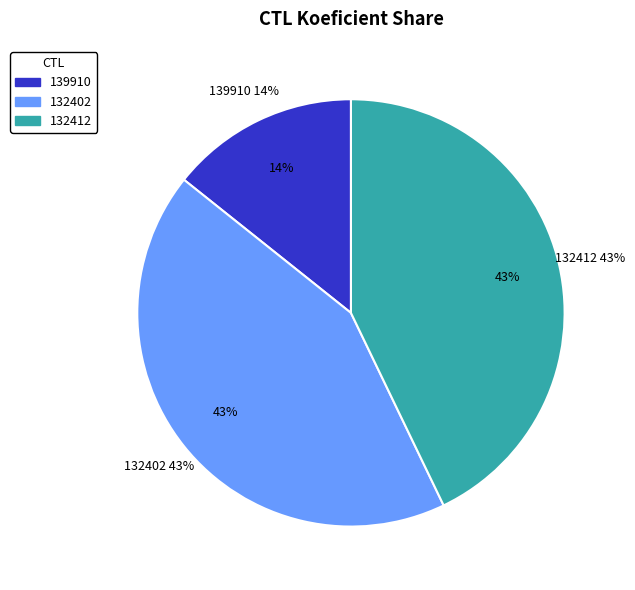

True or false: 132402 accounts for 35% of the total.

False